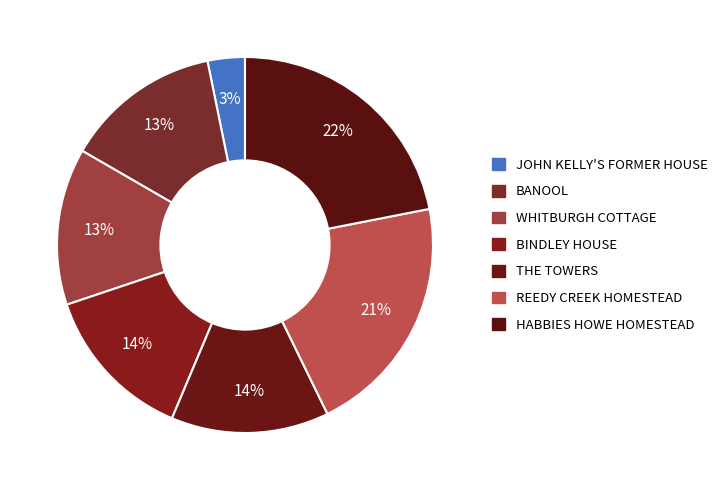

Does BANOOL account for over 50% of the chart?

No